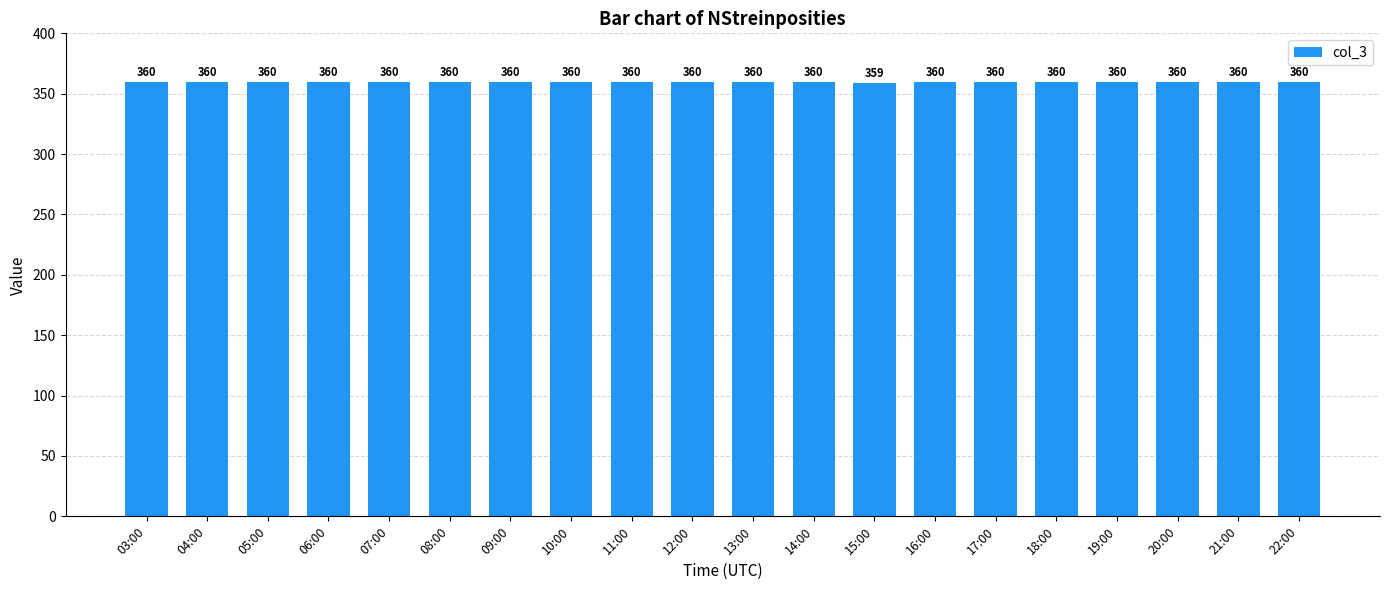

What position from the left is 03:00?

1